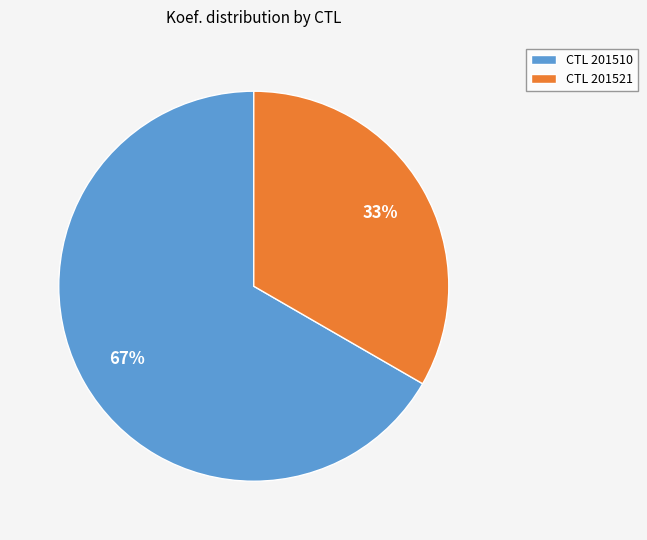

Is it true that CTL 201521 is 41% of the pie?

False